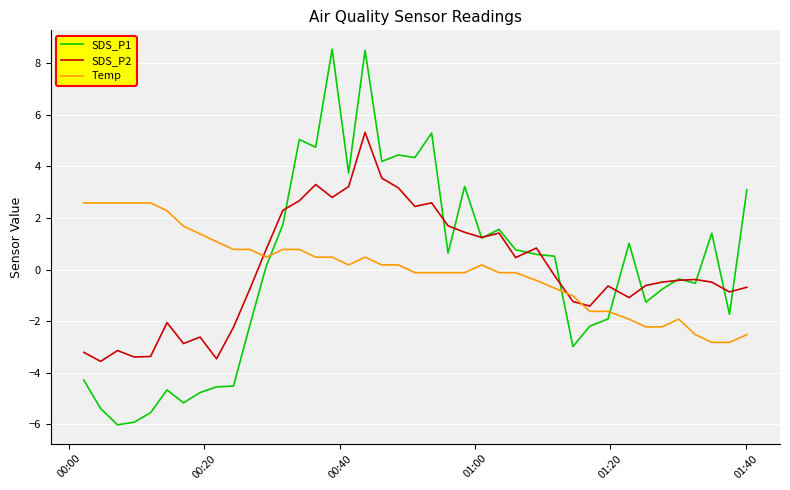

What is the greatest value displayed?

8.5